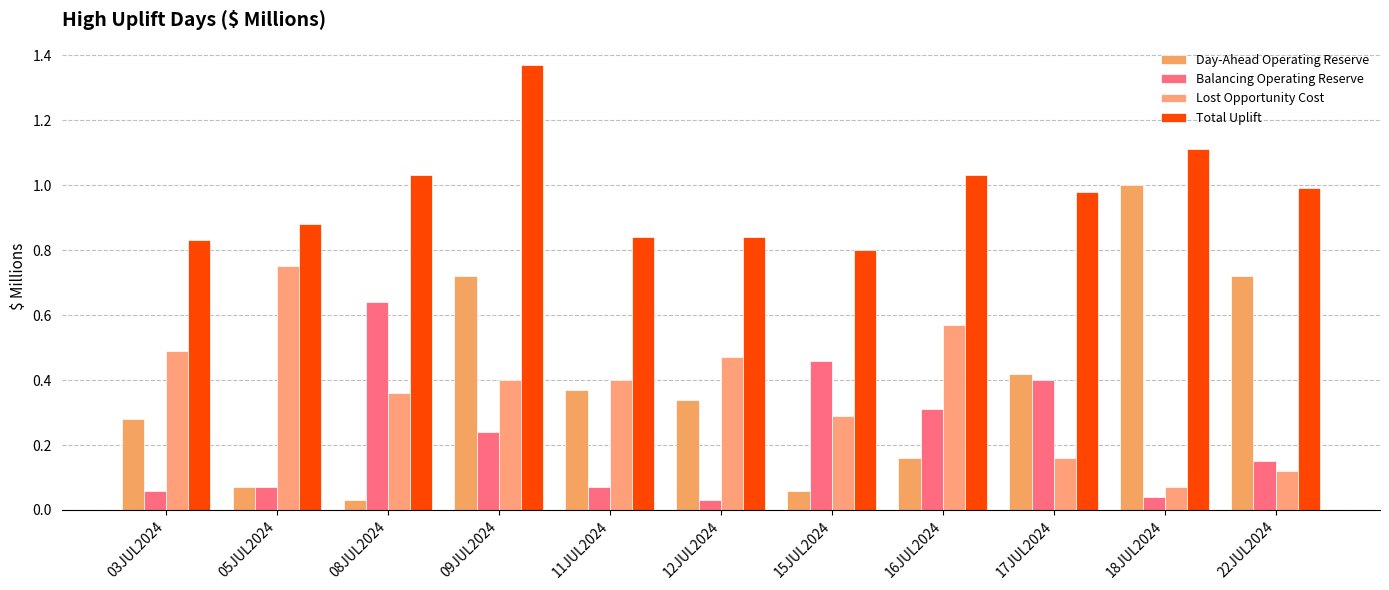

What is the difference between the Day-Ahead Operating Reserve values at 18JUL2024 and 11JUL2024?

0.6